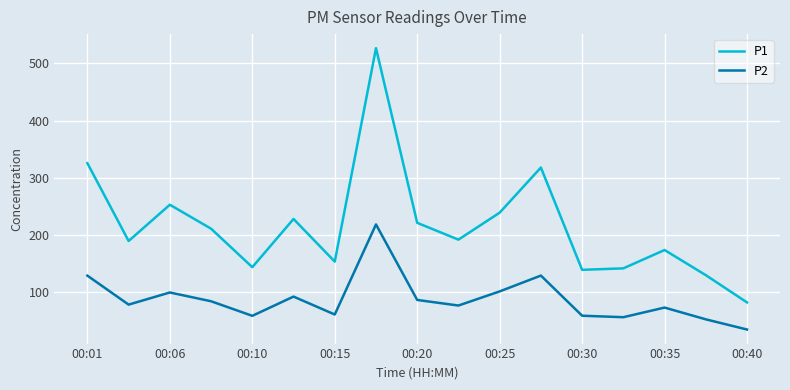

Which series has the largest total across all categories?

P1